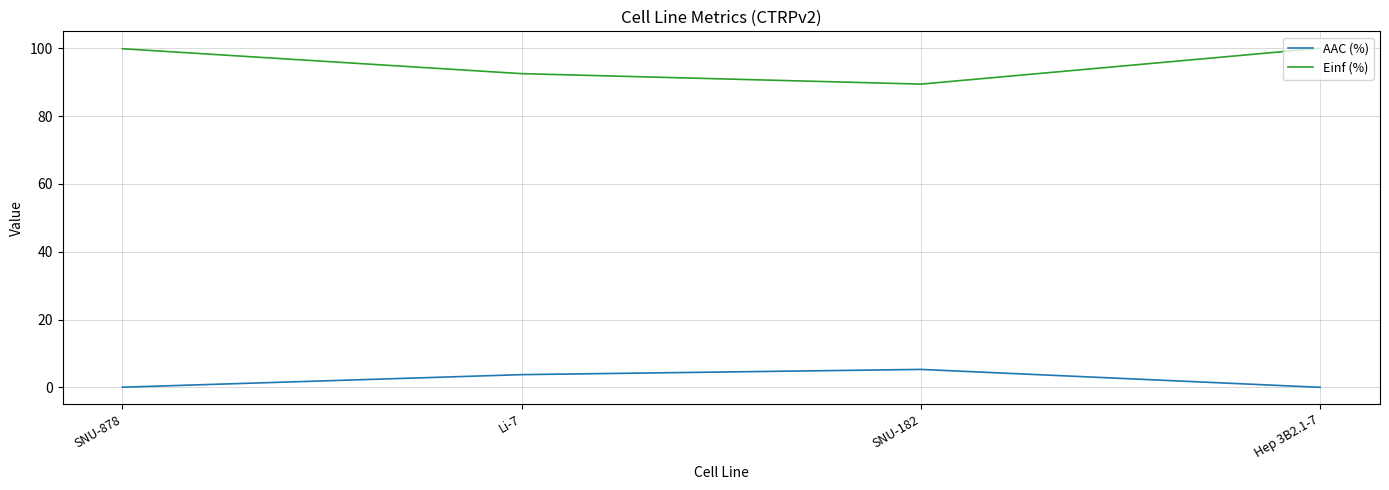

What are all the series names shown in the legend?

AAC (%), Einf (%)